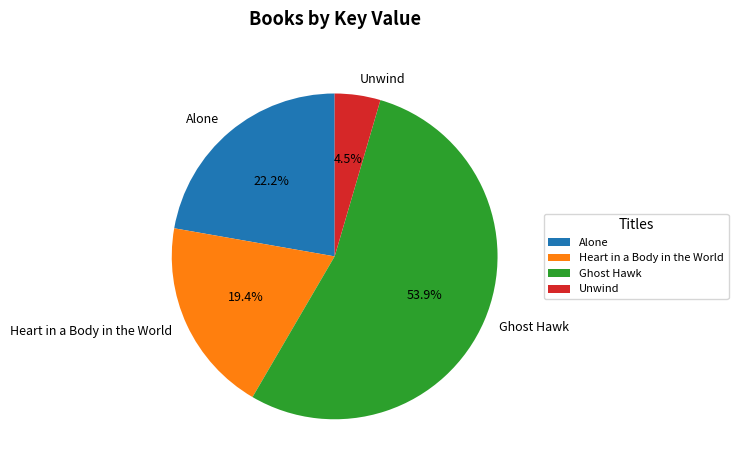

Which category has the smallest portion of the pie?

Unwind